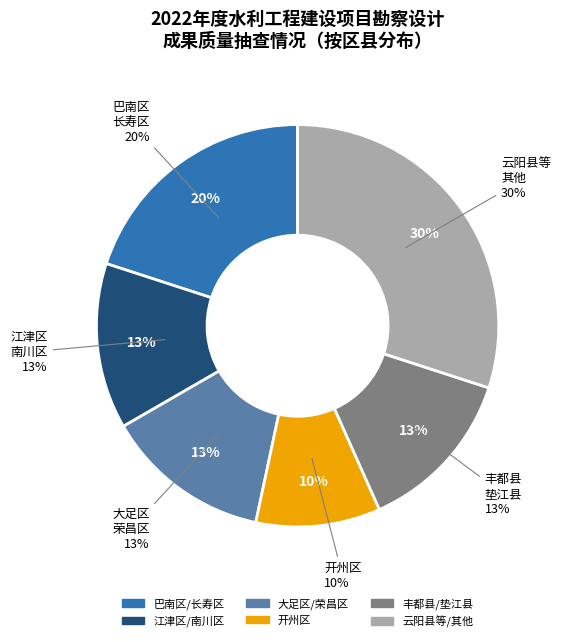

Which slice is the smallest?

开州区